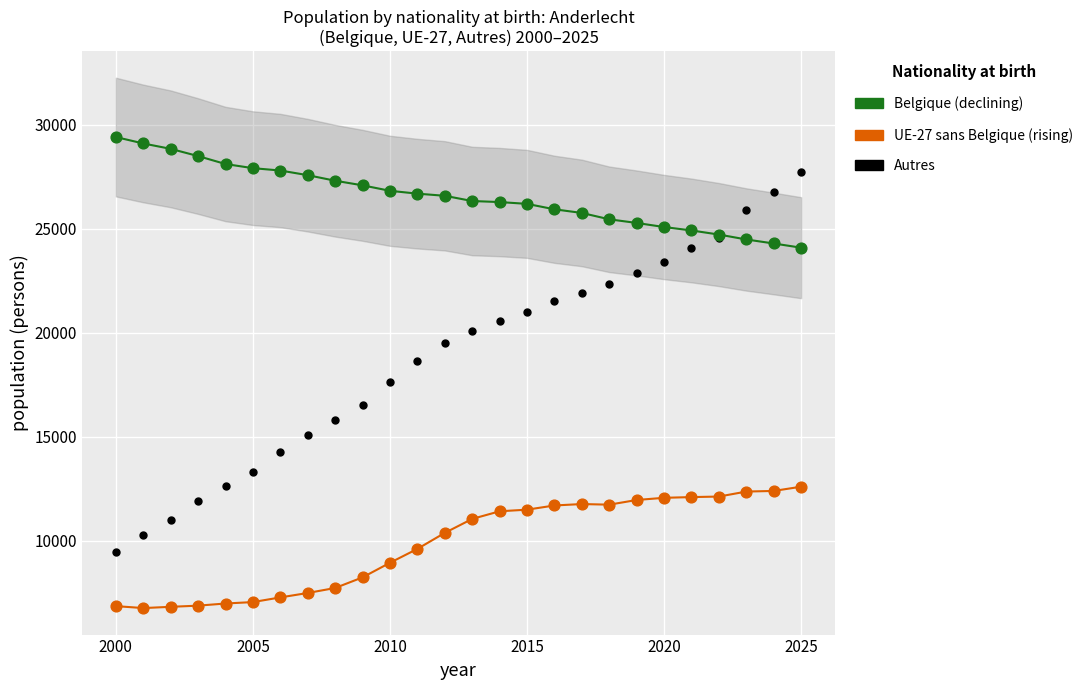

Which series reaches the minimum Y coordinate?

UE-27 sans Belgique (rising)